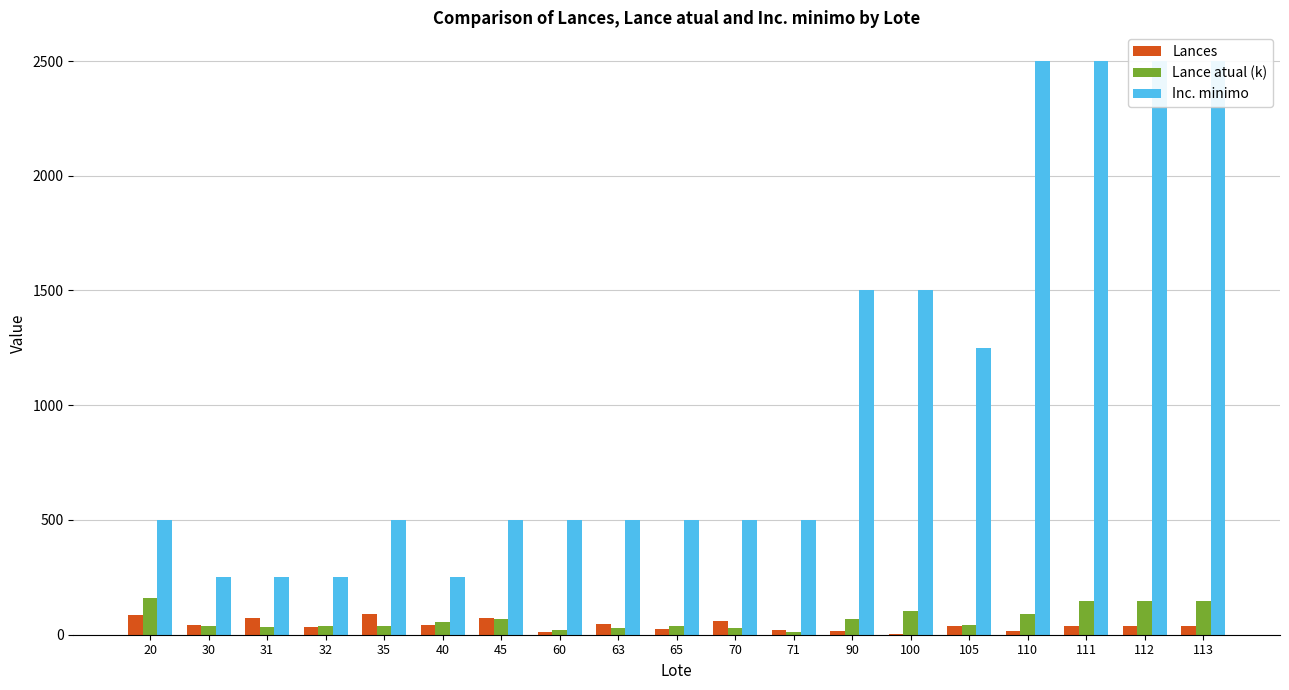

What is the minimum value for Inc. minimo?

250.0